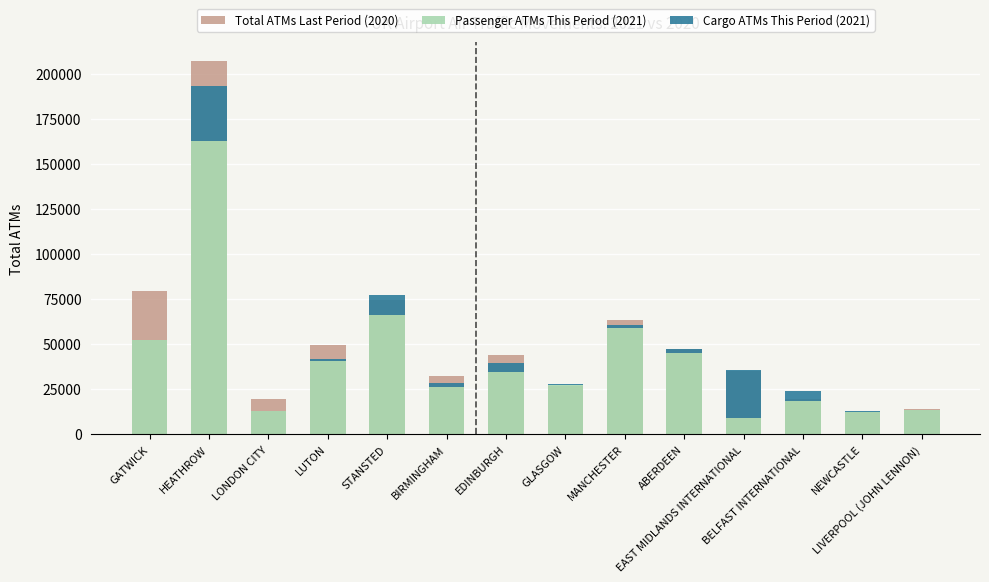

Where does the Total ATMs Last Period (2020) series first go above 43634?

GATWICK